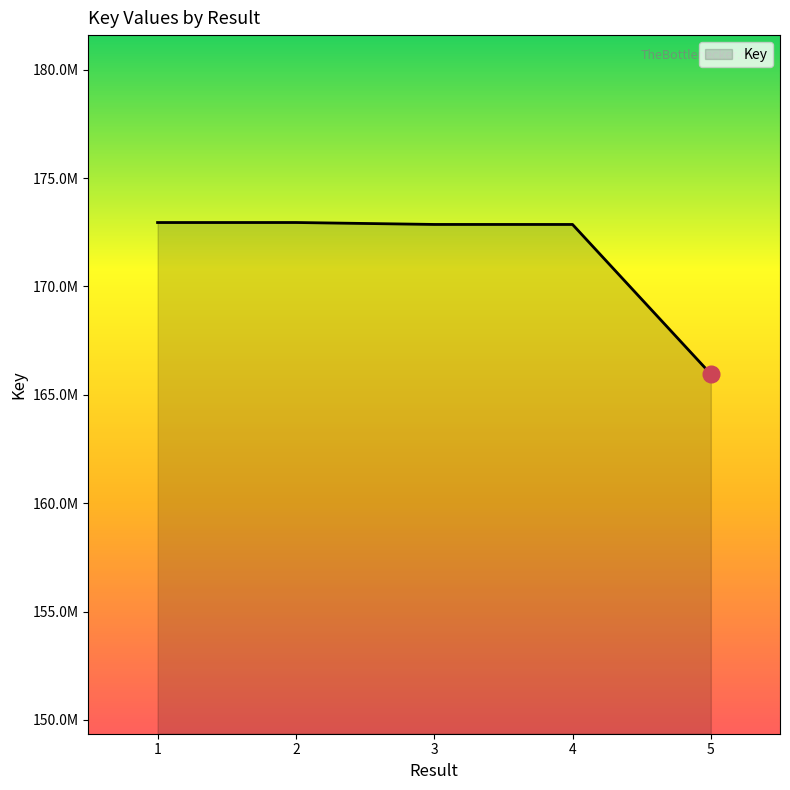

Does the chart have visible grid lines?

No